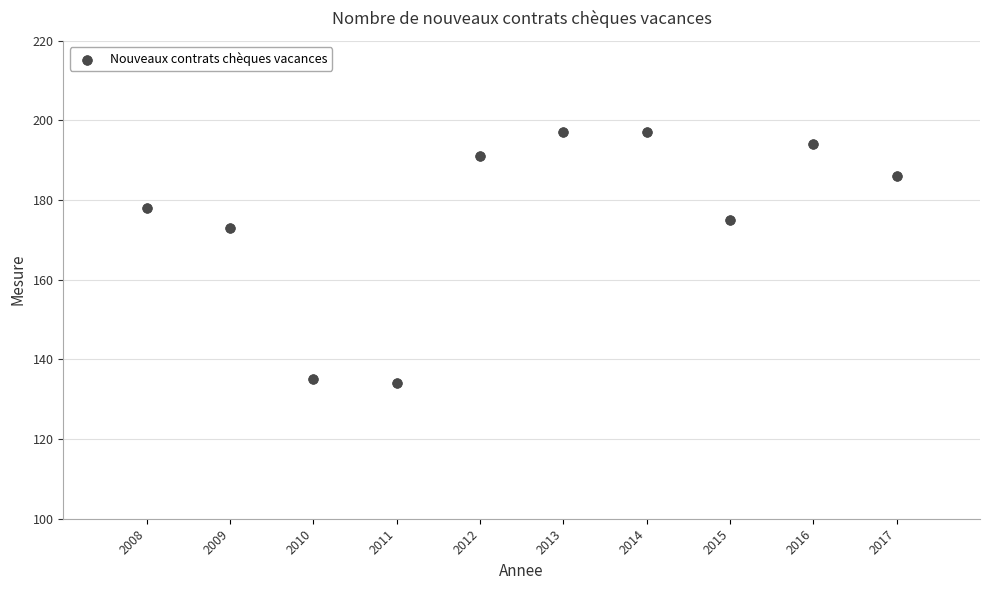

What Y value in the scatter plot is closest to 165?

173